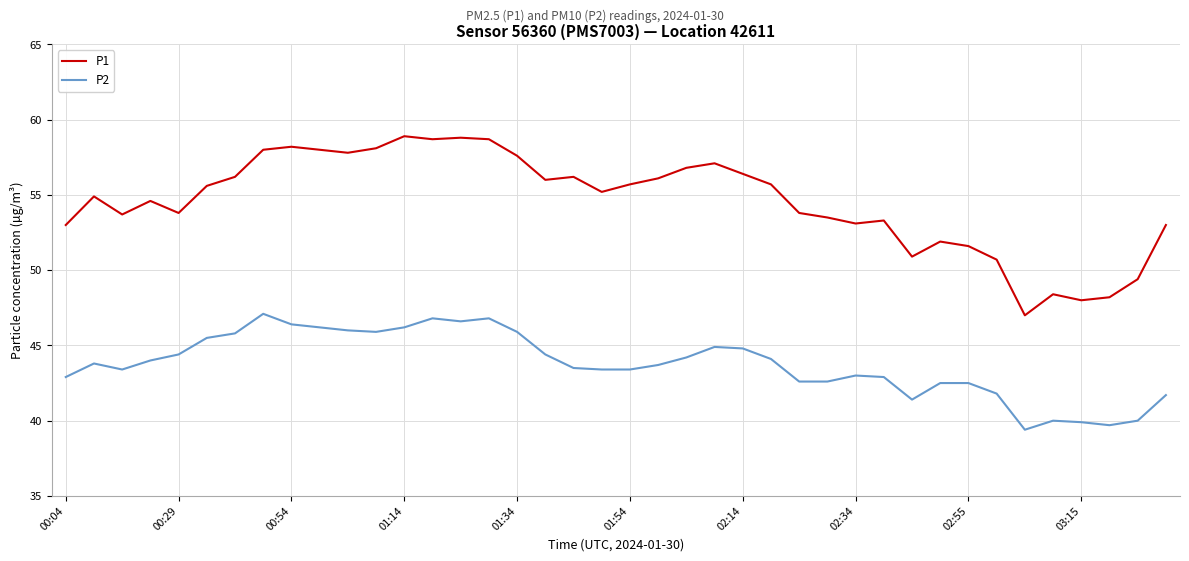

True or false: P2 and P1 intersect in this chart.

False